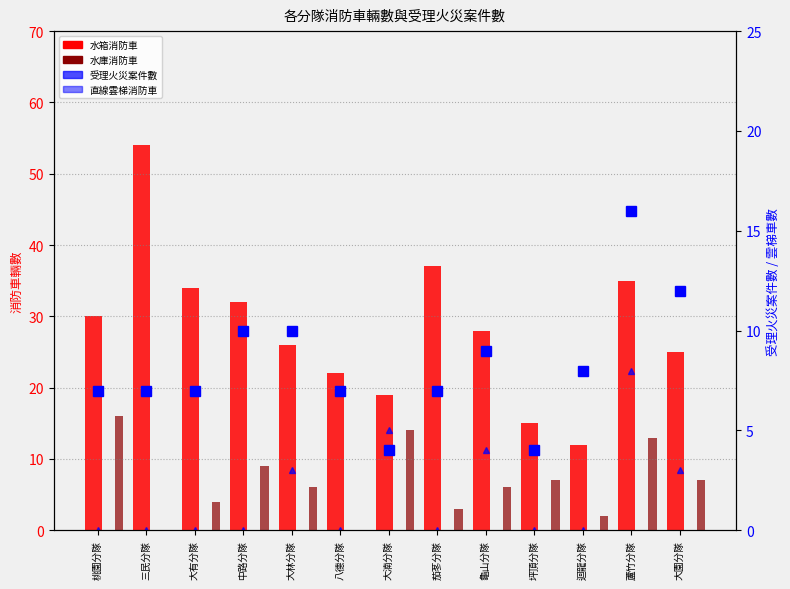

Read the 受理火災案件數 value at 大園分隊.

12